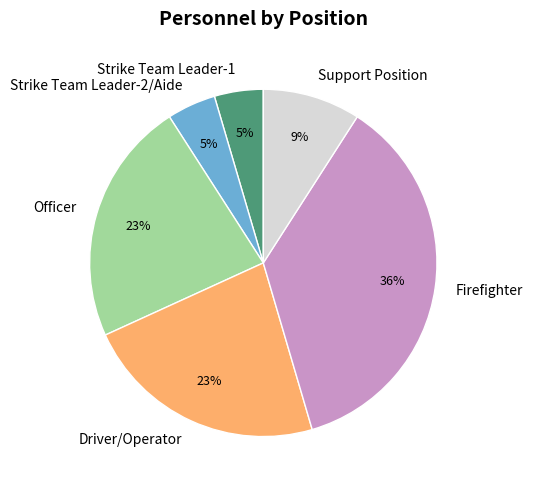

To the nearest percent, what is the difference between the Support Position and Driver/Operator slice percentages?

14%